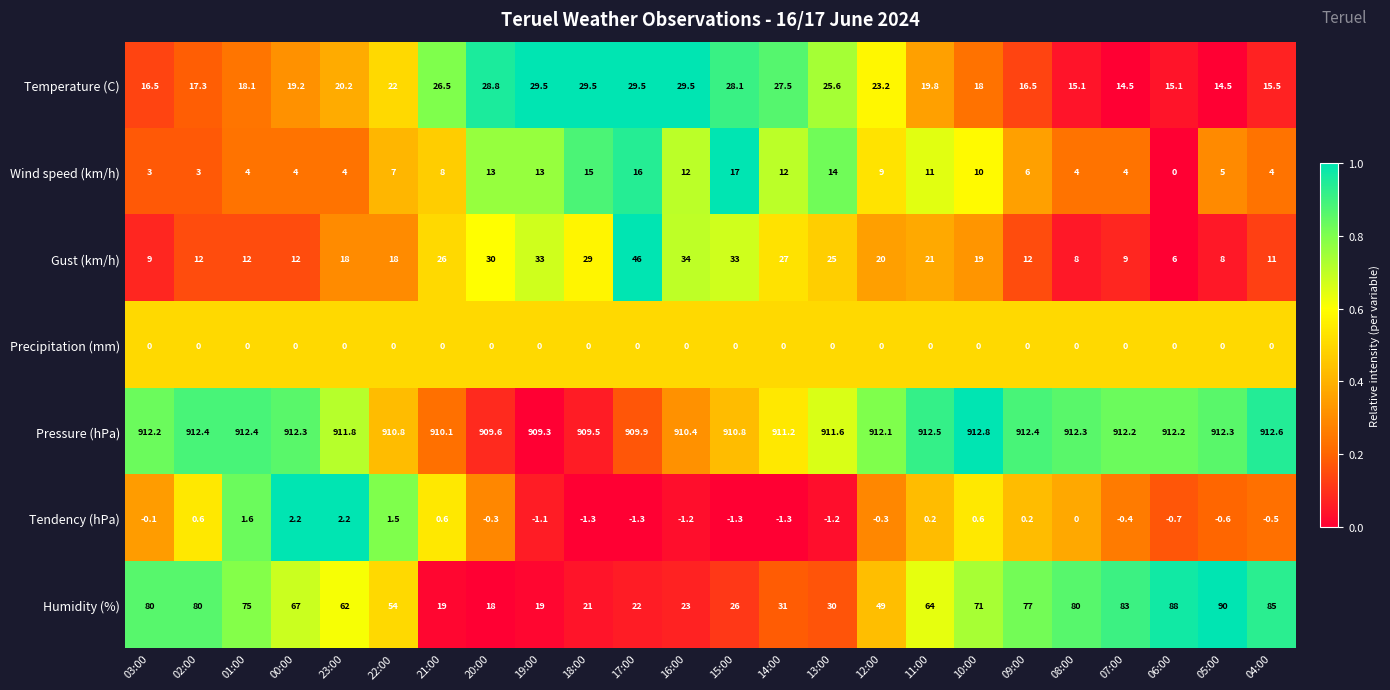

What is the average value of the Gust (km/h) series?

19.9